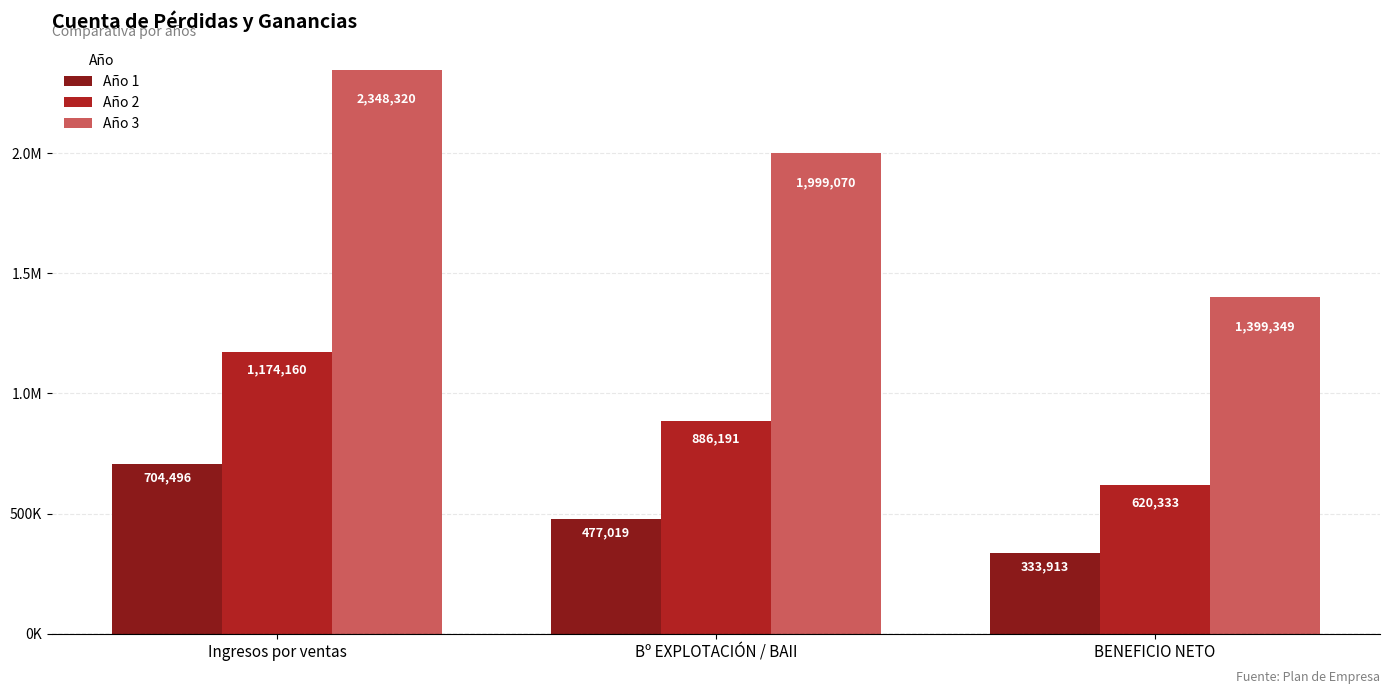

Does the chart contain stacked bars?

No